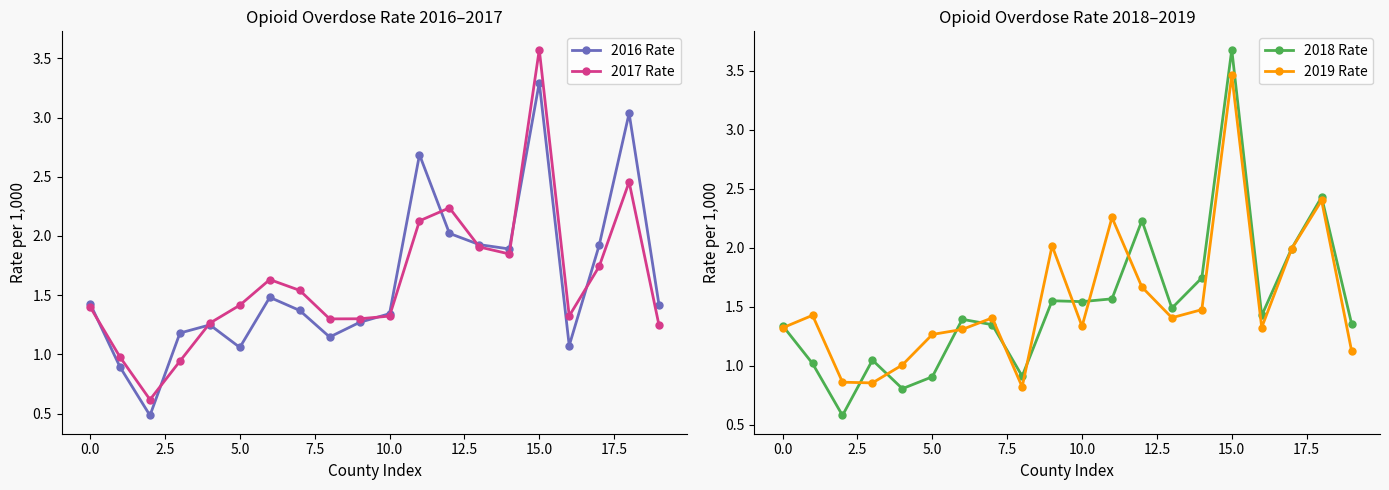

What is the difference between the maximum and minimum values in the 2019 Rate series?

2.6